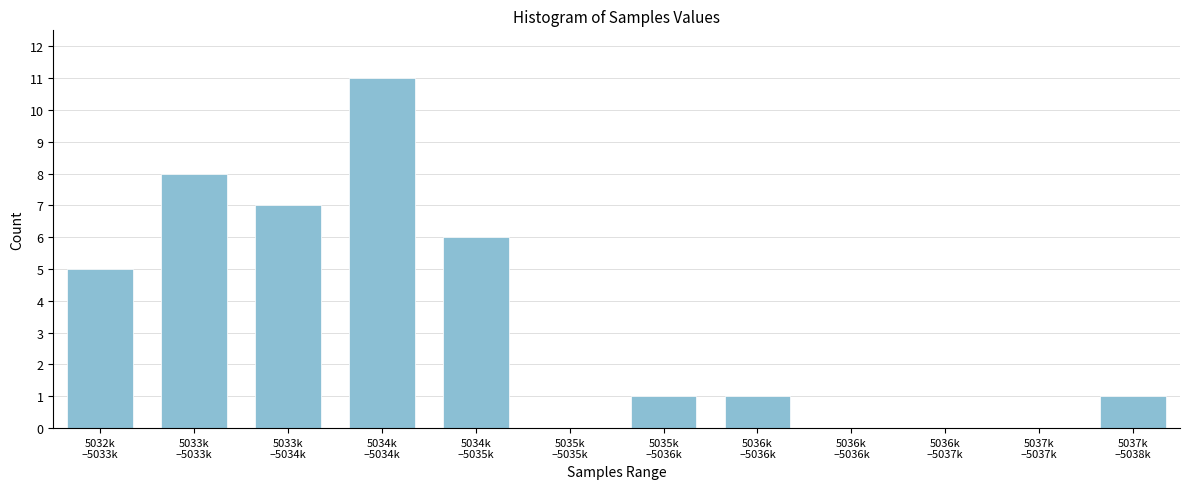

Are the bars horizontal?

No